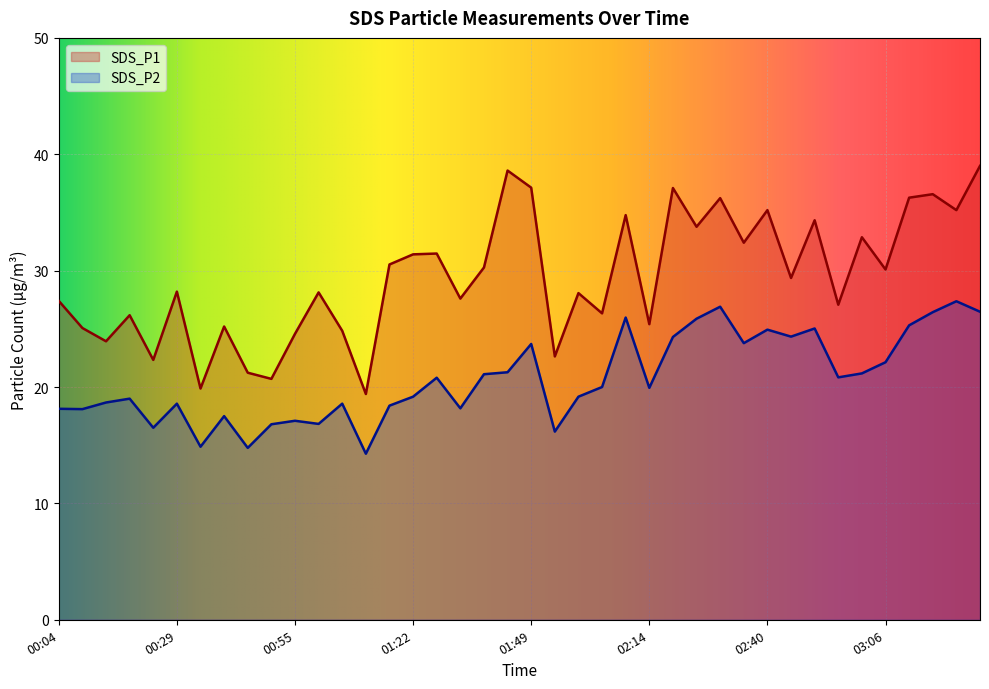

What is the minimum value shown in the chart?

14.3